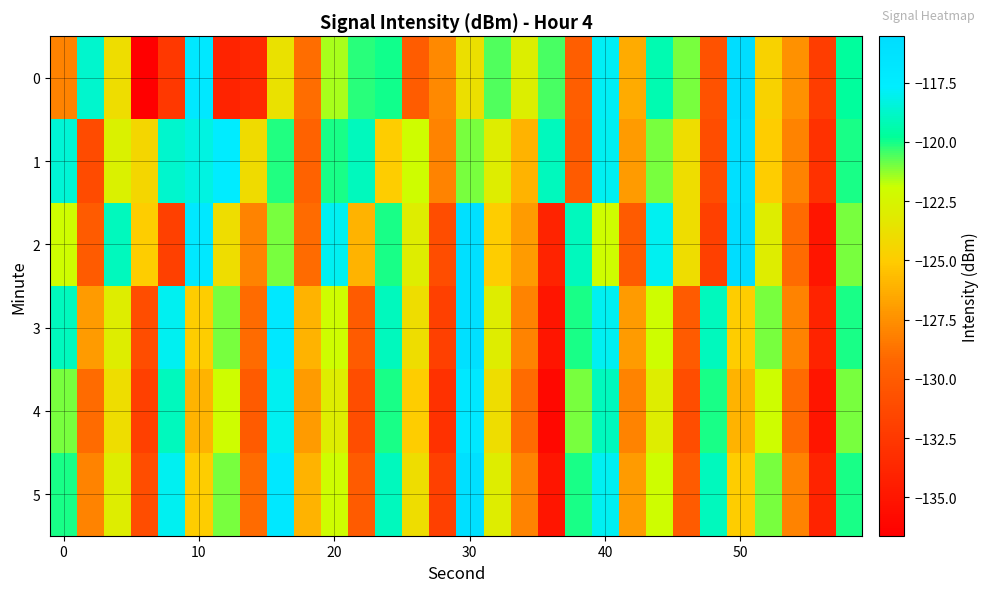

How many series are shown in this chart?

6